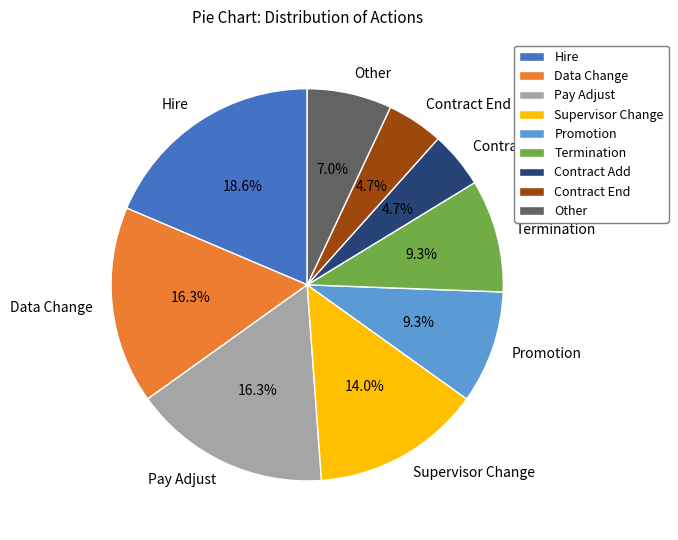

Count the number of slices in the pie.

9